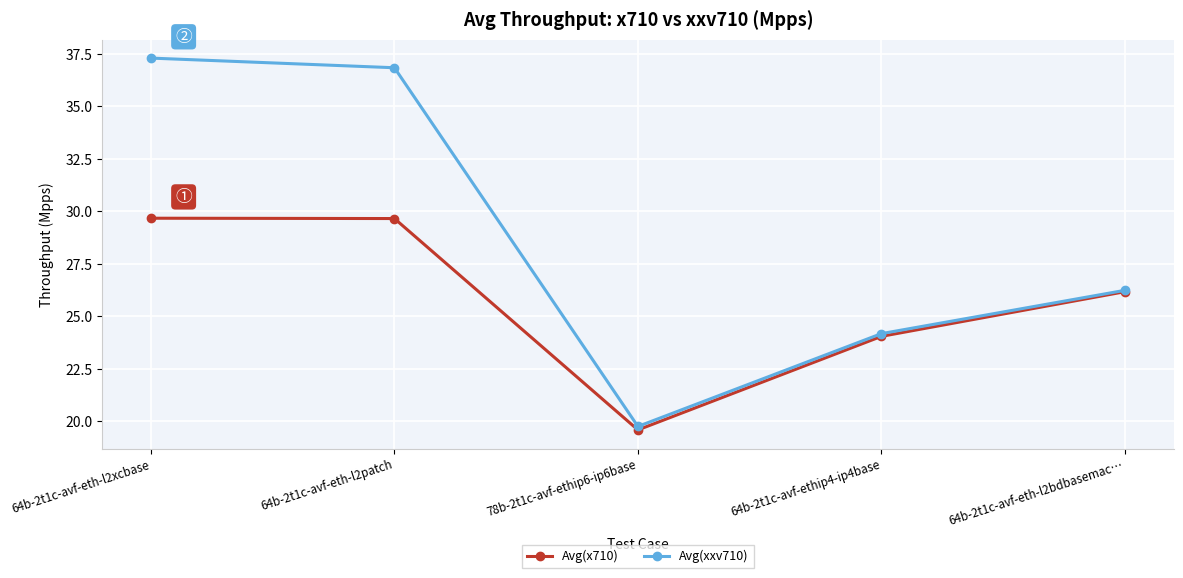

Which series has the largest range (max minus min)?

Avg(xxv710)